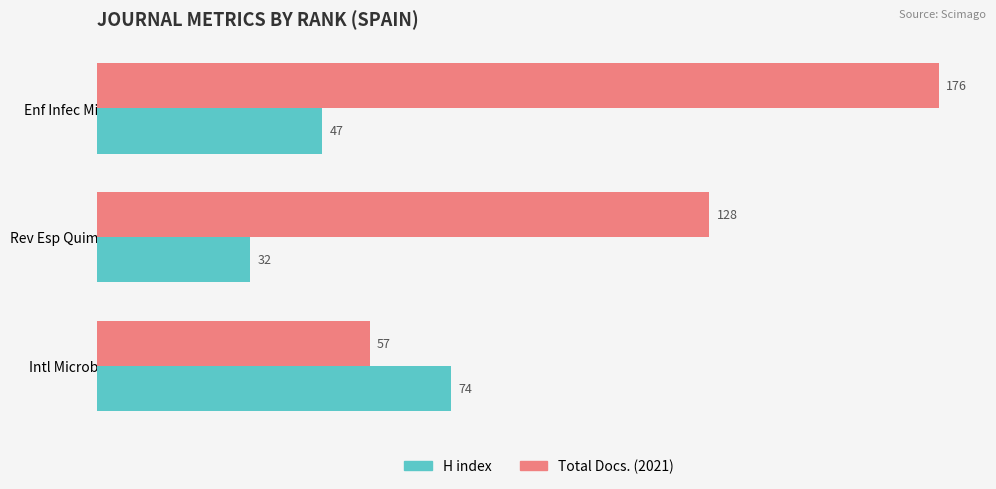

The value of H index at Enf Infec Microbiol is 47. True or false?

True